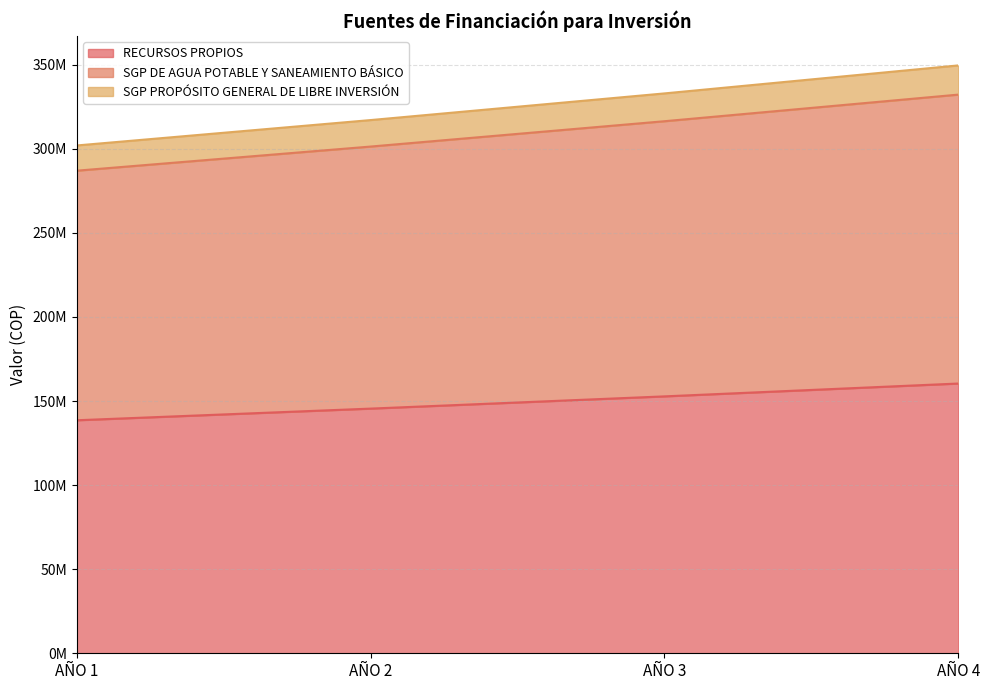

True or false: SGP DE AGUA POTABLE Y SANEAMIENTO BÁSICO and RECURSOS PROPIOS cross at least once.

False